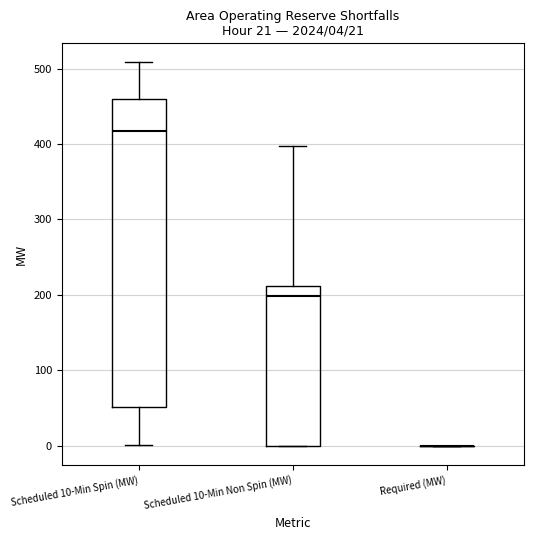

Comparing the boxes themselves (not the whiskers), which one is the tallest?

Scheduled 10-Min Spin (MW)